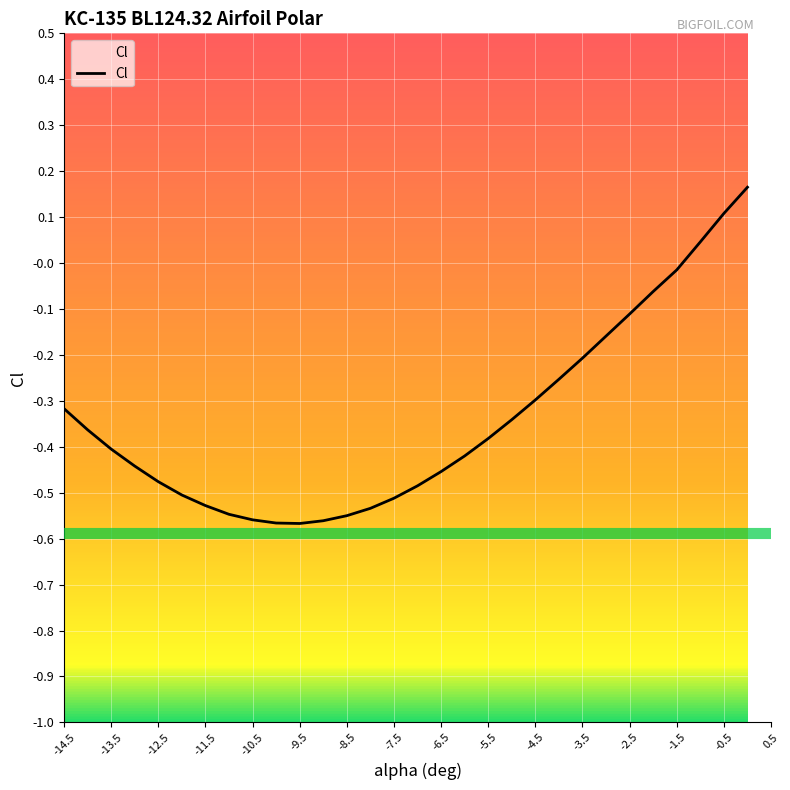

List the labels in order of value, smallest first.

-9.5, -10.0, -9.0, -10.5, -8.5, -11.0, -8.0, -11.5, -7.5, -12.0, -7.0, -12.5, -6.5, -13.0, -6.0, -13.5, -5.5, -14.0, -5.0, -14.5, -4.5, -4.0, -3.5, -3.0, -2.5, -2.0, -1.5, -1.0, -0.5, 0.0